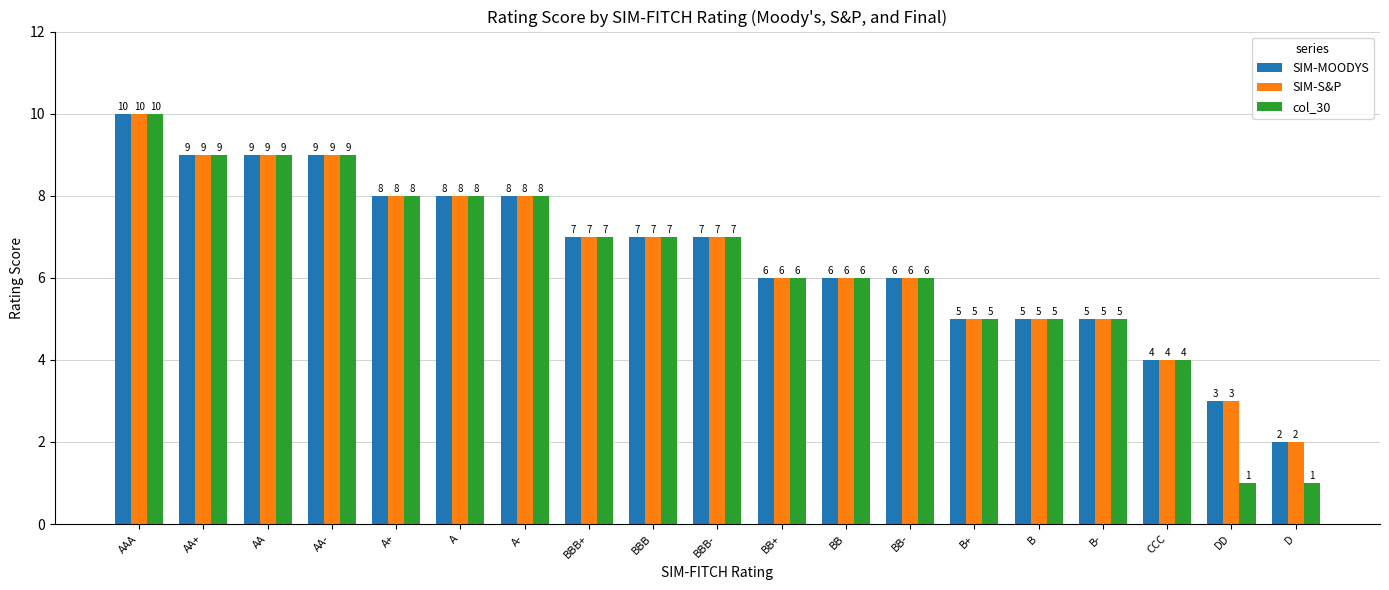

What is the maximum value shown in the chart?

10